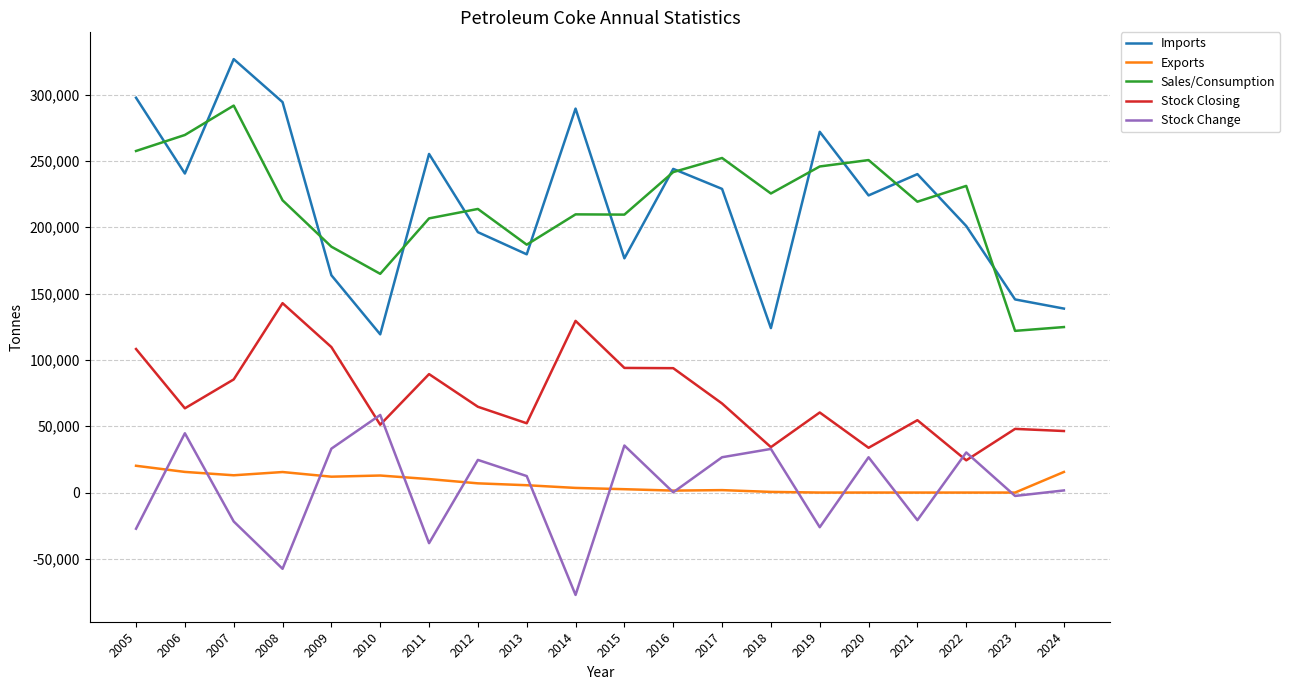

At 2007, list the series in order from smallest to largest.

Stock Change, Exports, Stock Closing, Sales/Consumption, Imports